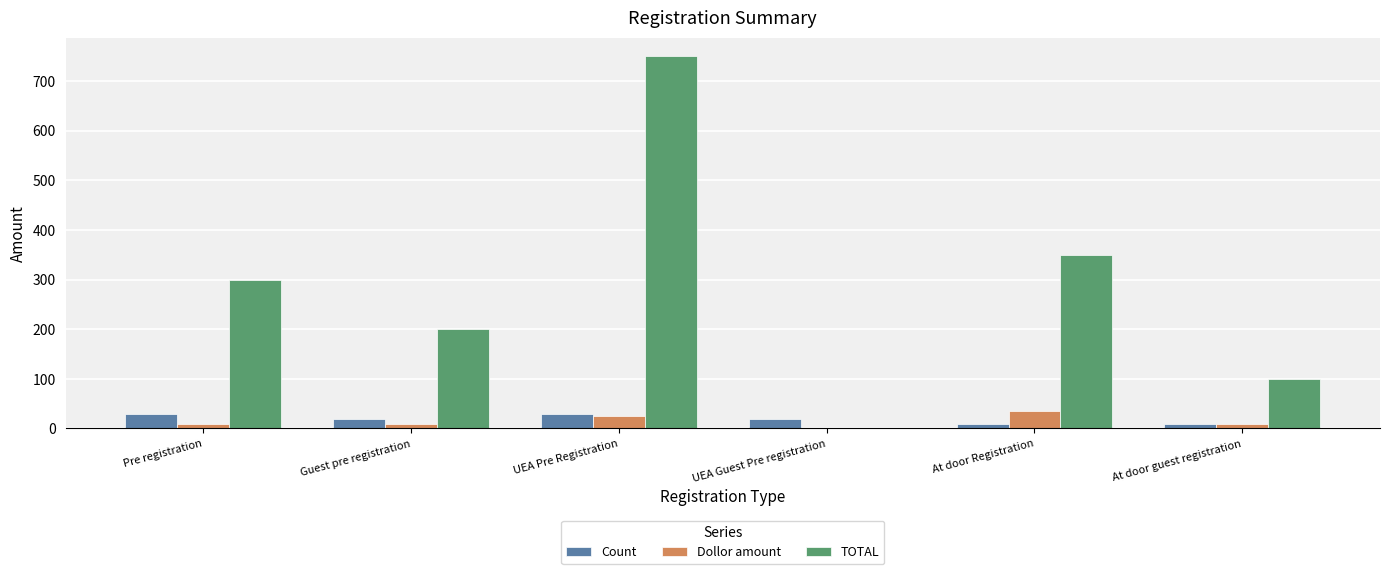

How many data points does each series have?

6